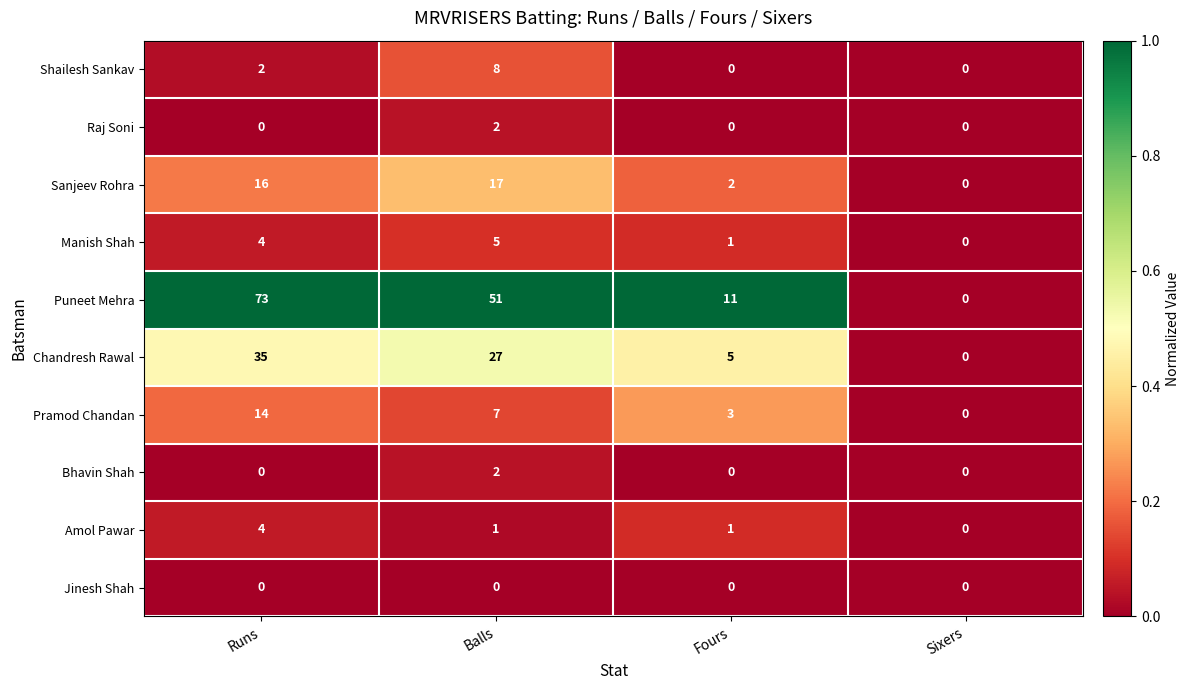

What is the difference between the highest and lowest values at Runs?

73